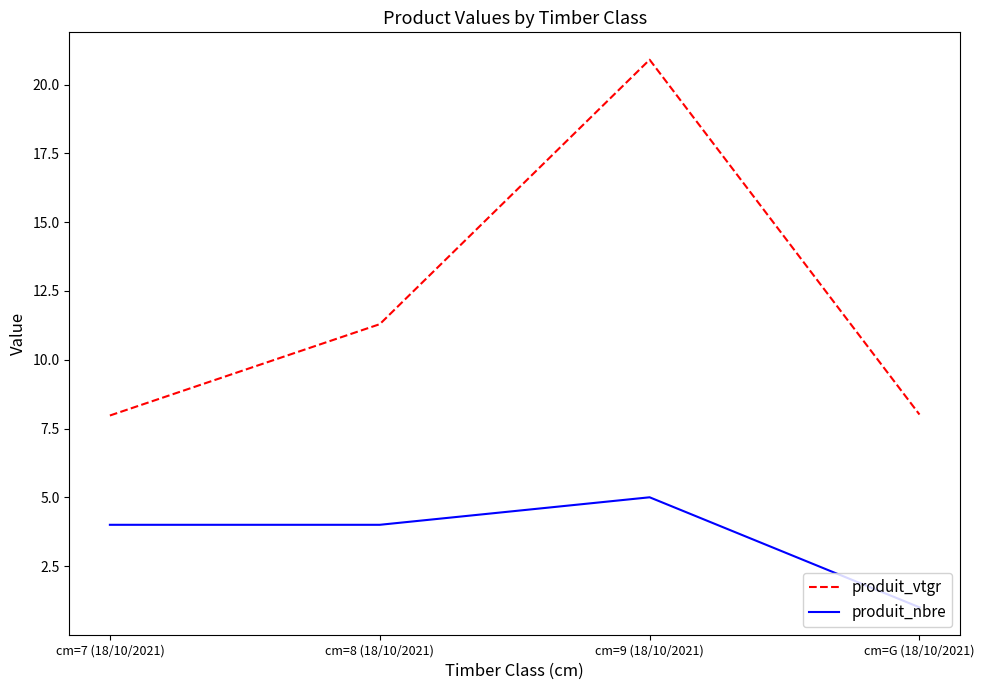

List the series in order of their overall mean, lowest first.

produit_nbre, produit_vtgr